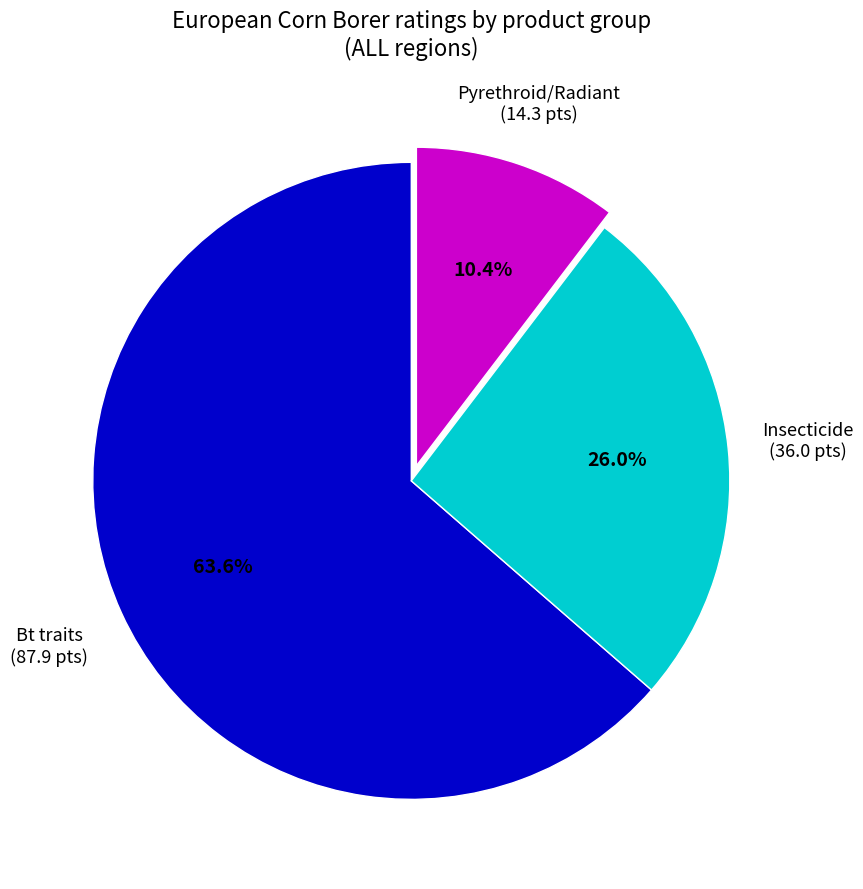

Combined, what portion of the pie is Insecticide and Pyrethroid/Radiant?

36.4%